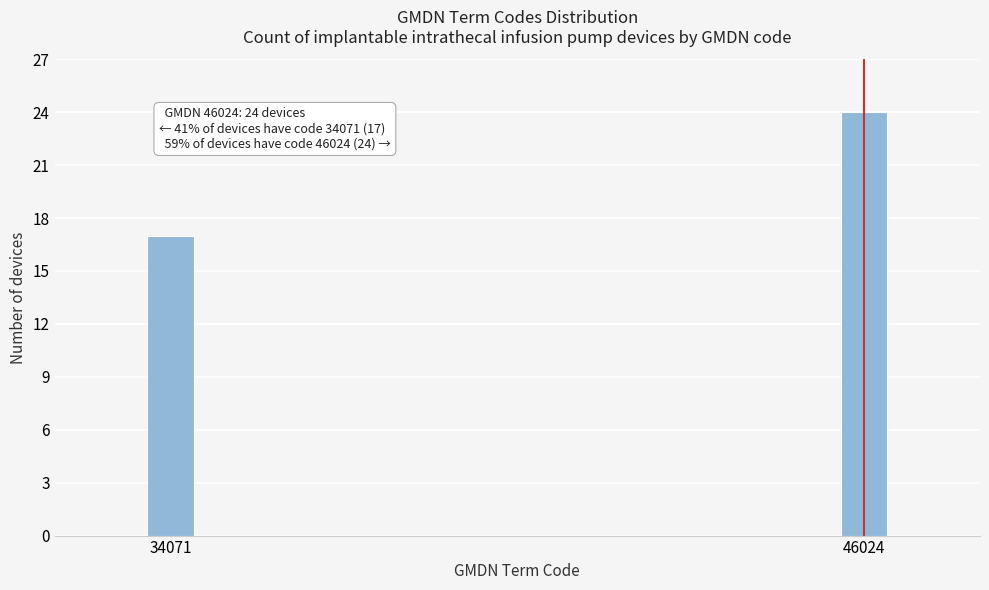

Reading left to right, extract all data points from this chart.

17	24